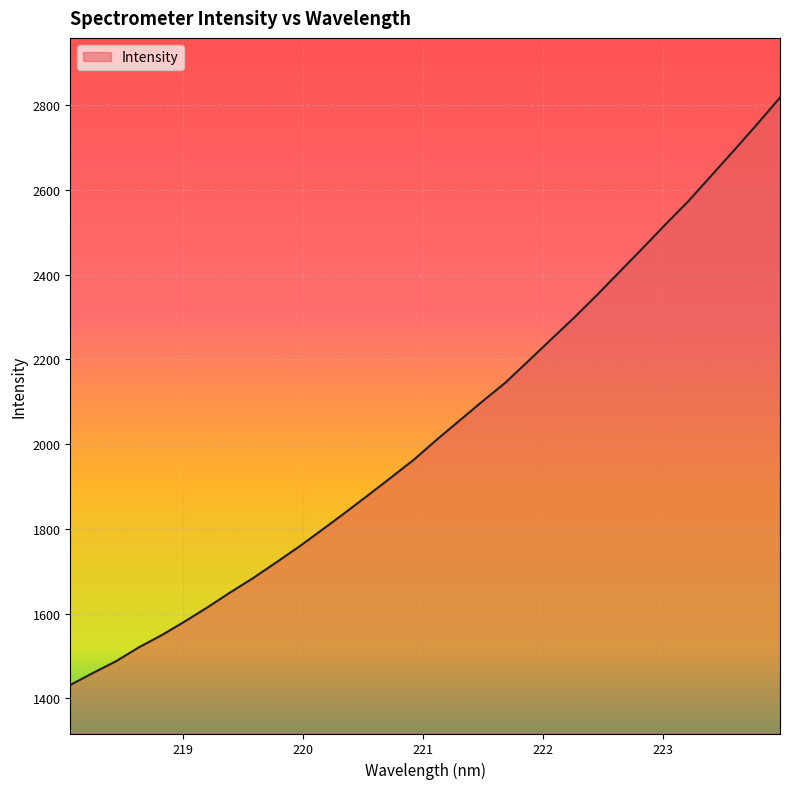

What is the greatest value displayed?

2818.0